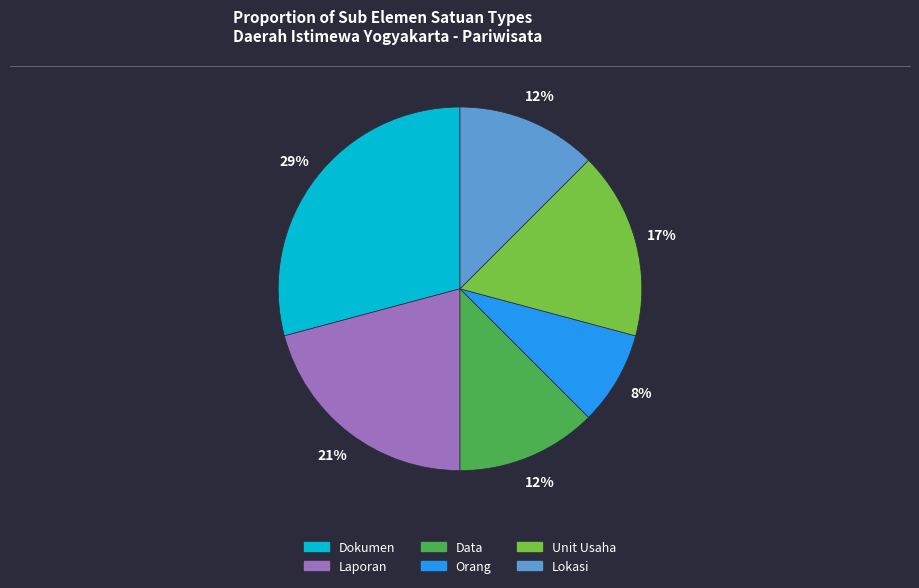

Which category has the smallest portion of the pie?

Orang